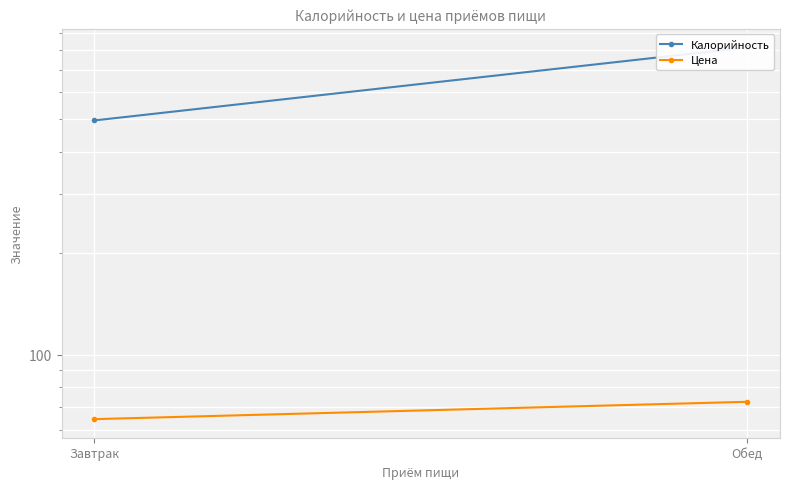

What is the label of the 2nd point from the right?

Завтрак